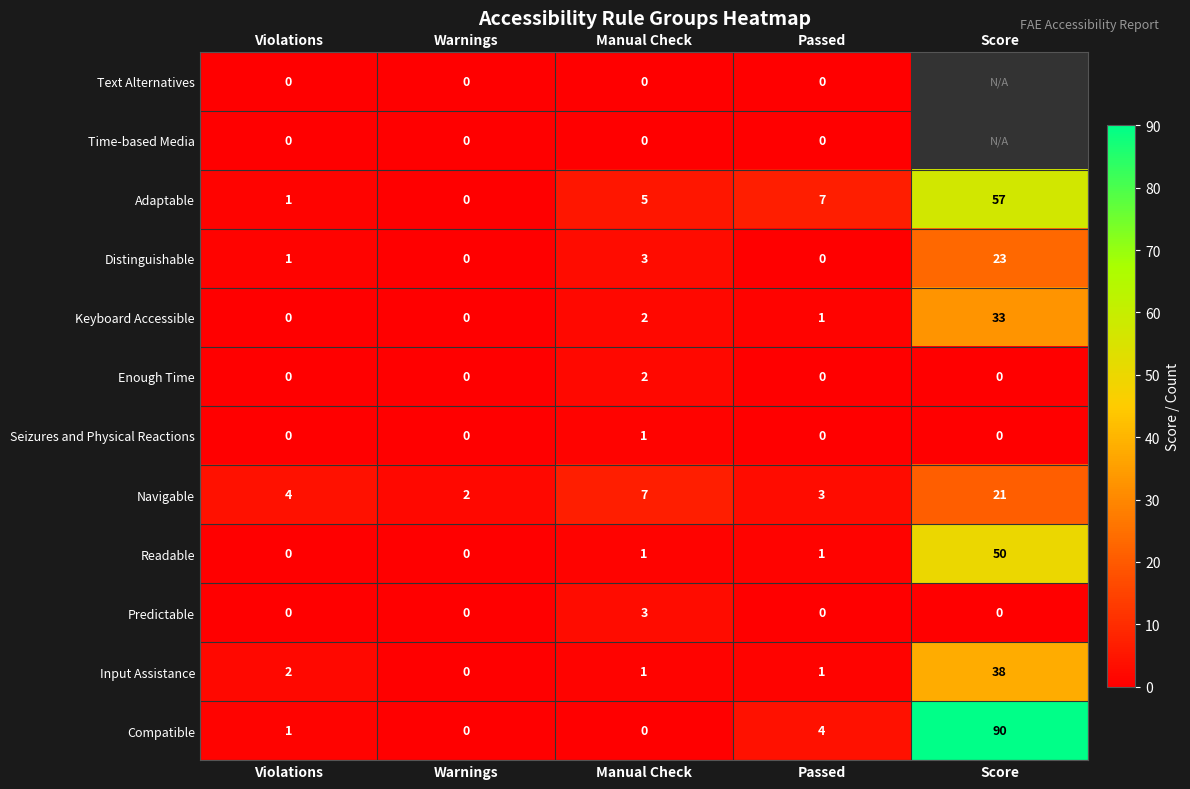

At how many categories does at least one series exceed 33?

1